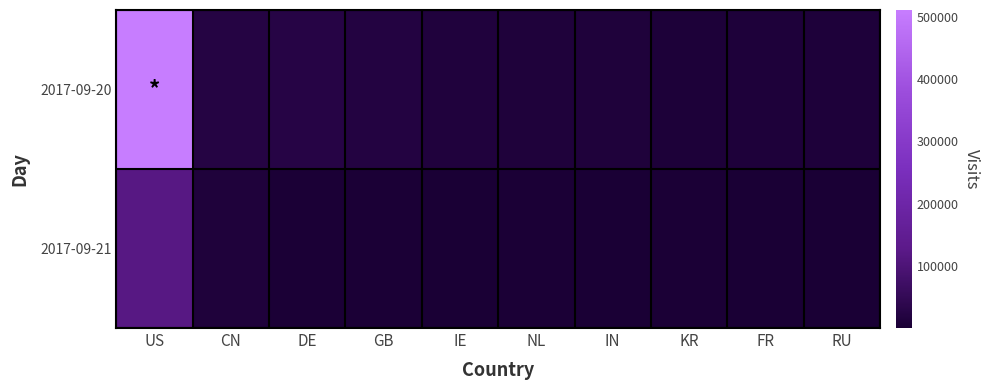

What is the spread (max minus min) of values at RU?

8163